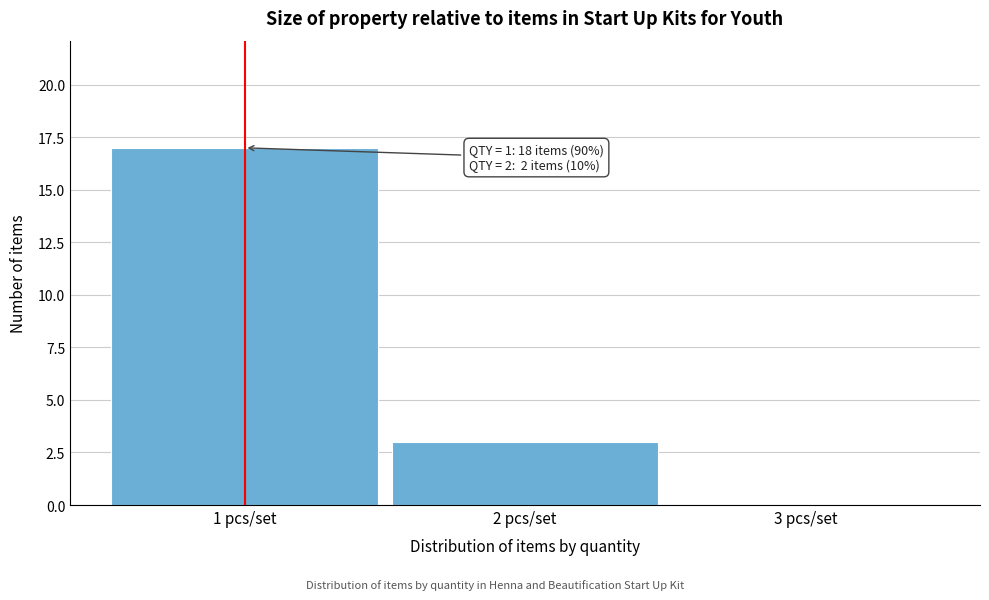

Over which range of the x-axis is the bar tallest?

0.5 to 1.5